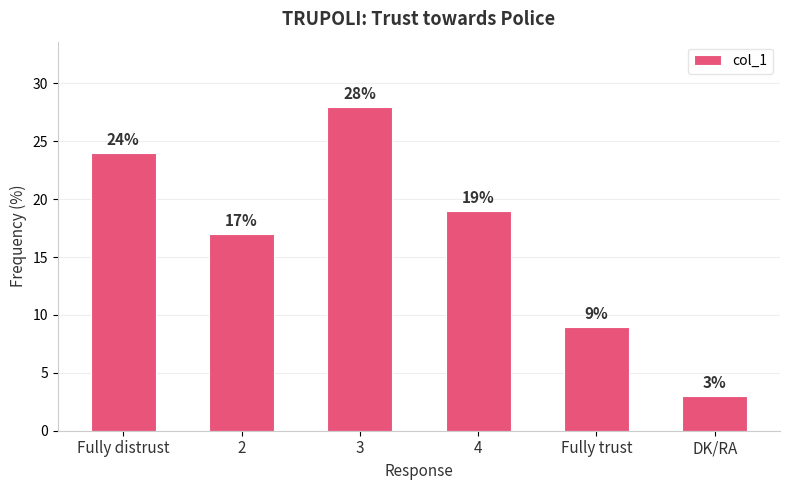

What is the difference between the second highest and second lowest values?

15